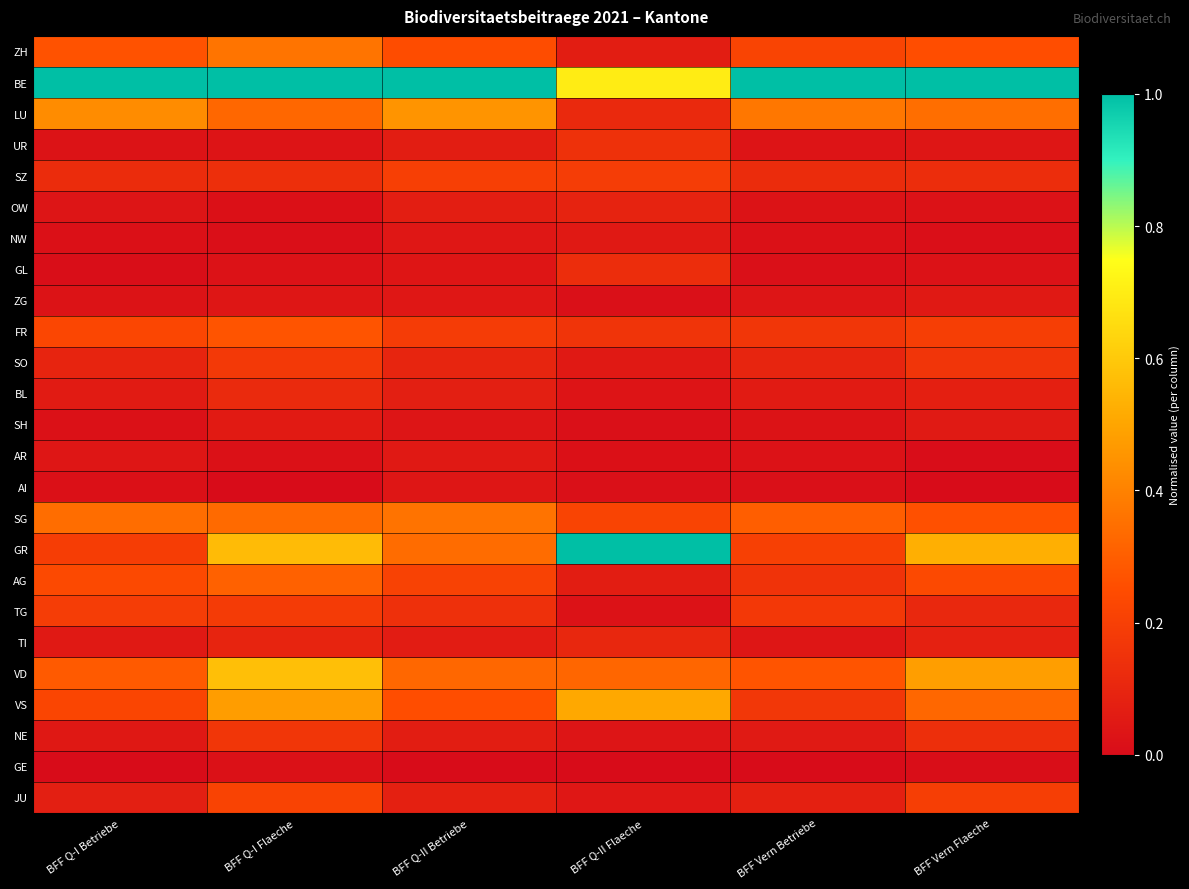

At which category is the sum across all series the highest?

BFF Q-I Flaeche